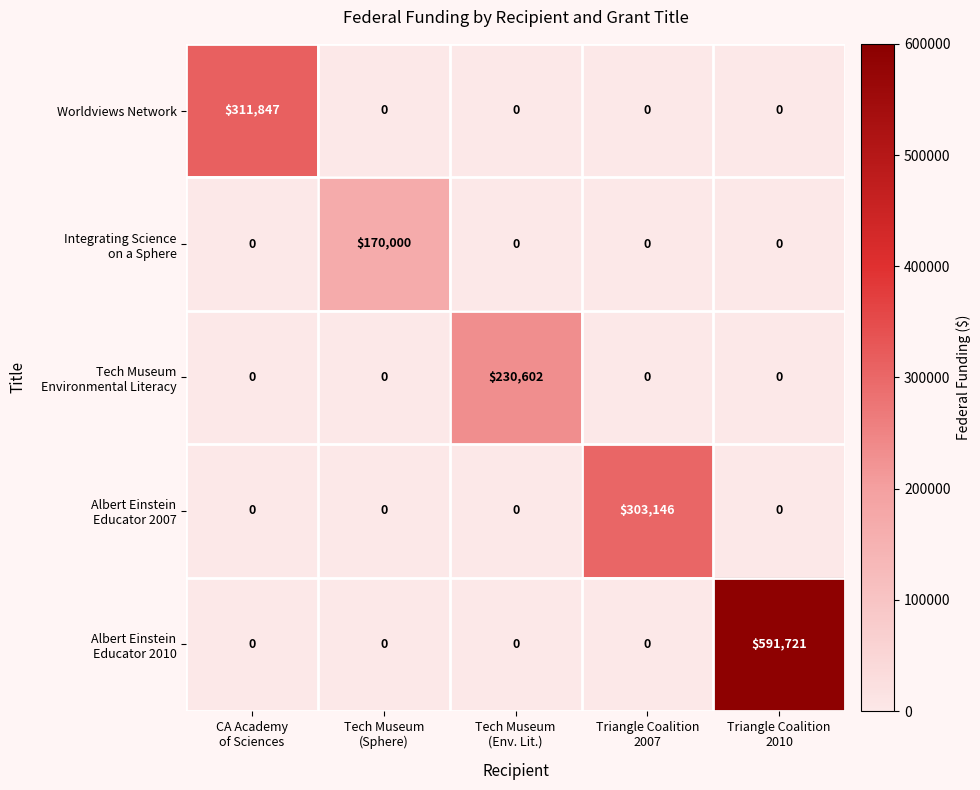

What is the maximum value shown in the chart?

591721